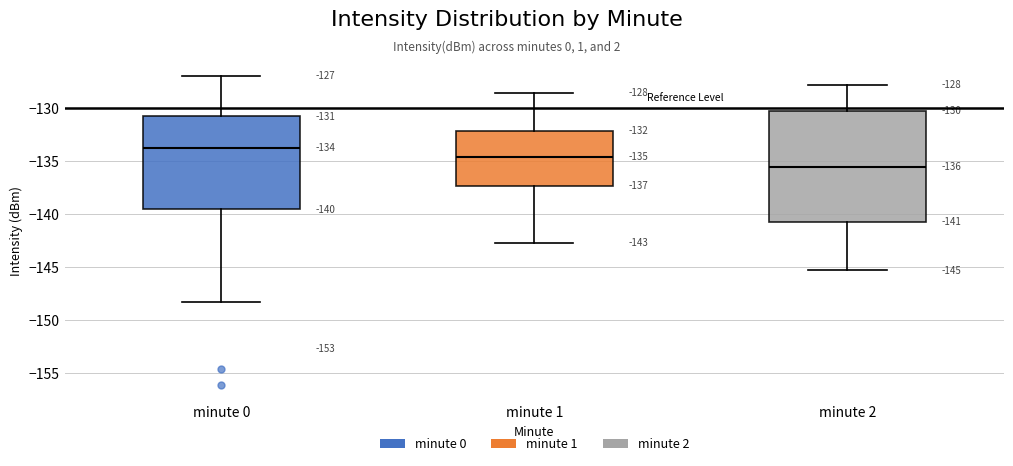

Which box is the tallest, from its lower edge to its upper edge?

minute 2